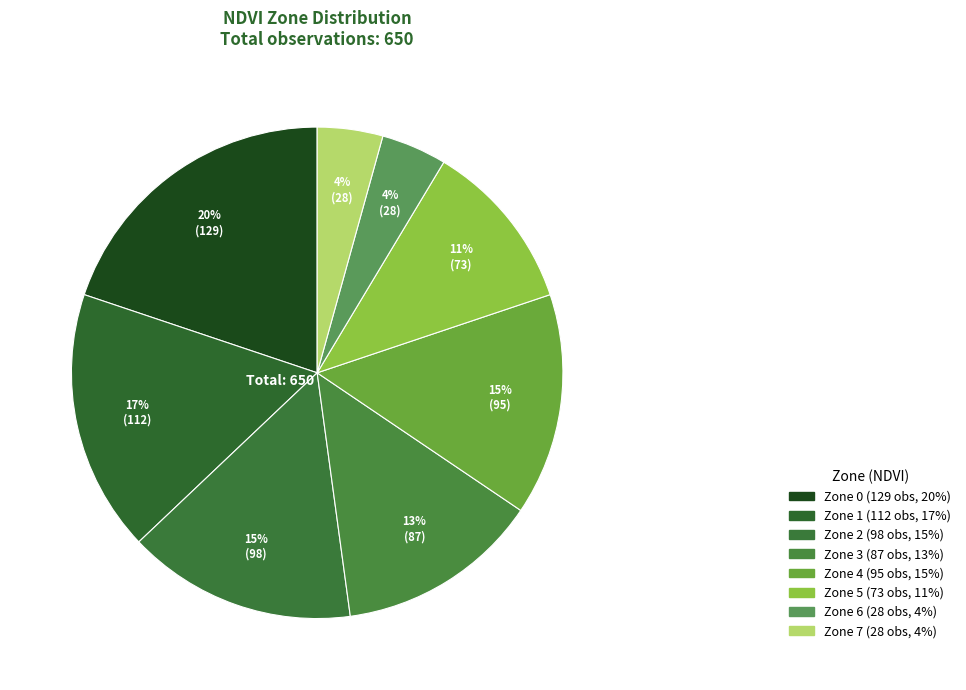

To the nearest percent, what is the average slice percentage?

12%